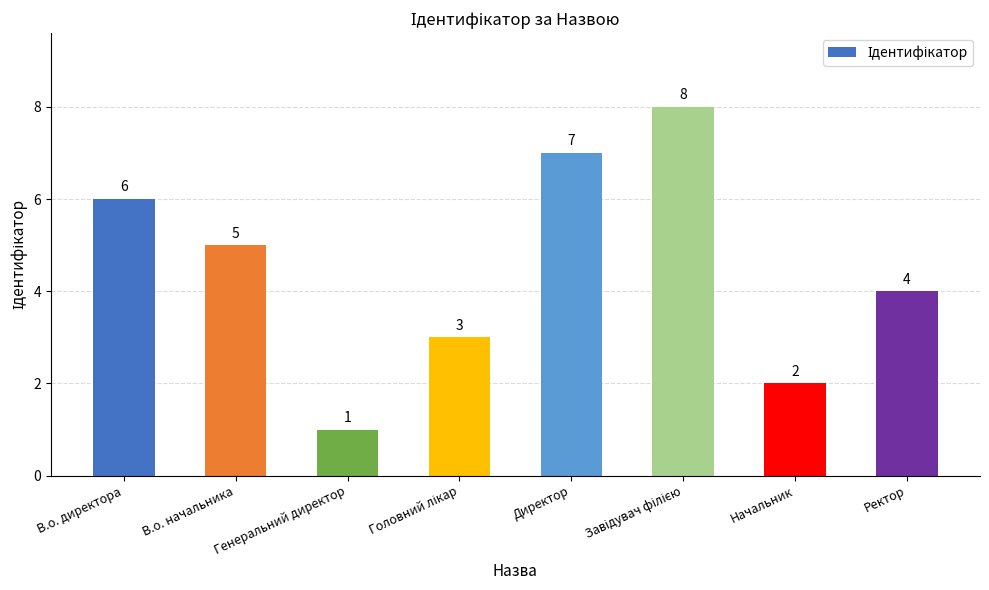

What is the difference between the second highest and second lowest values?

5